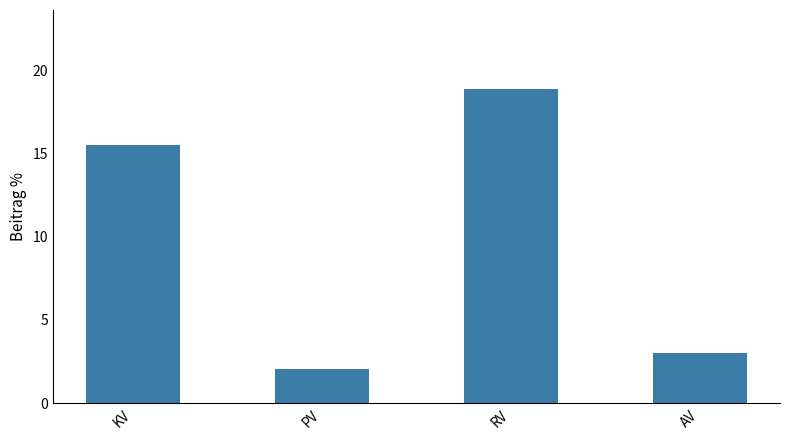

Which label corresponds to the smallest value in the chart?

PV